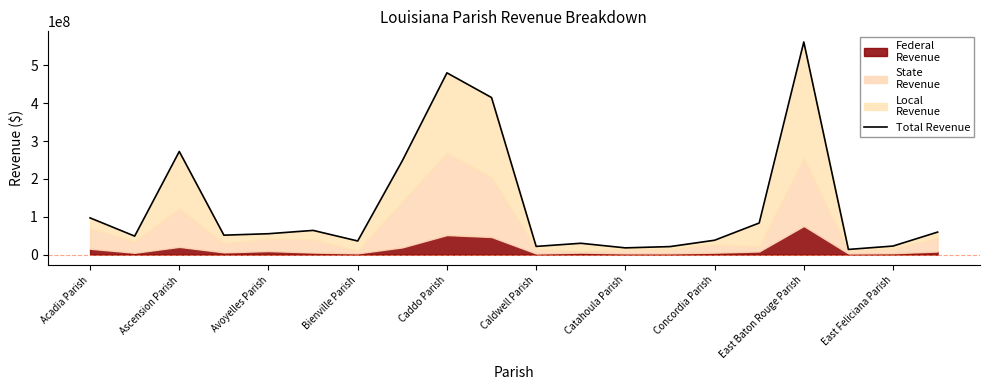

At which label does the data first exceed 55230783?

Acadia Parish